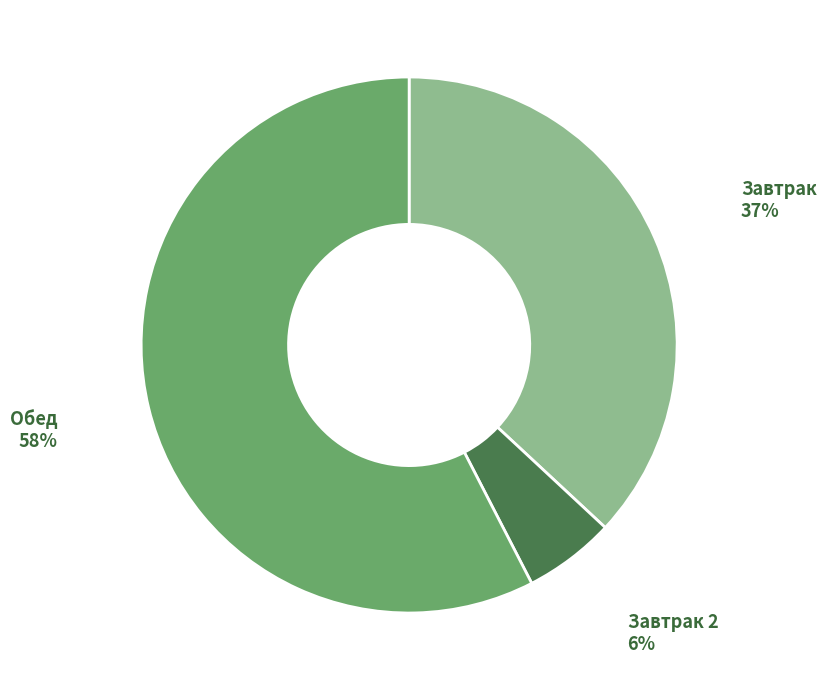

Is there a majority slice in this chart?

Yes